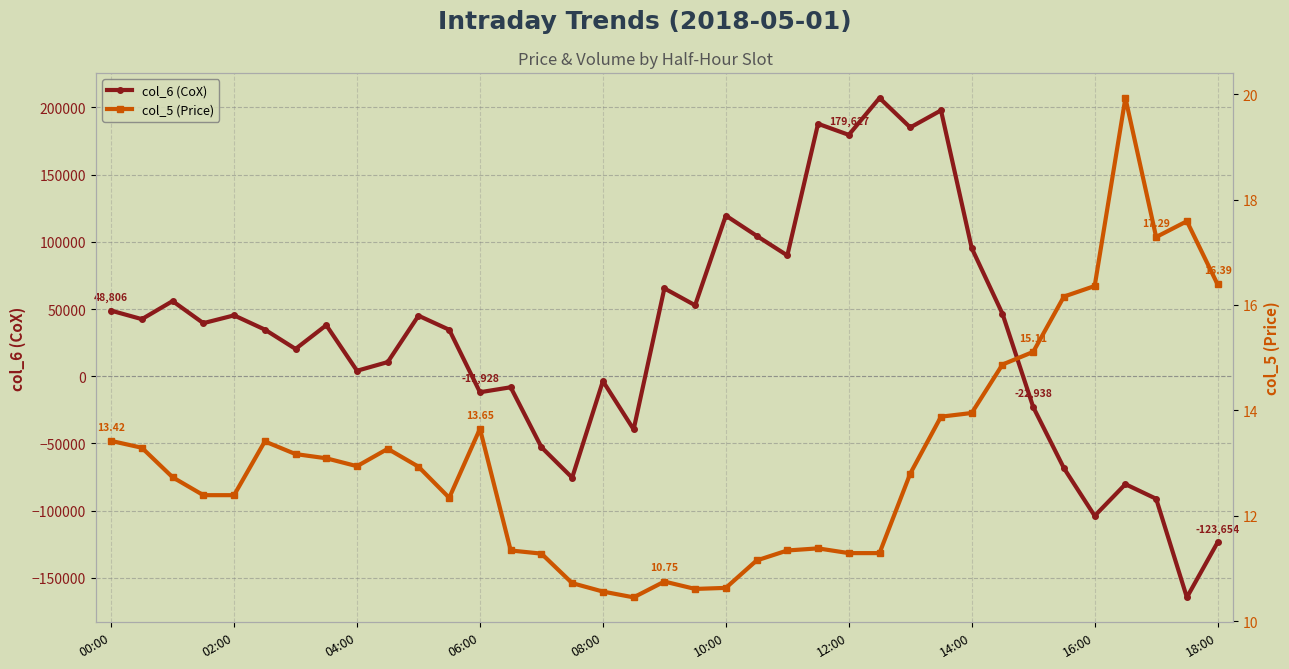

What is the lowest value of the col_6 (CoX) series?

-164604